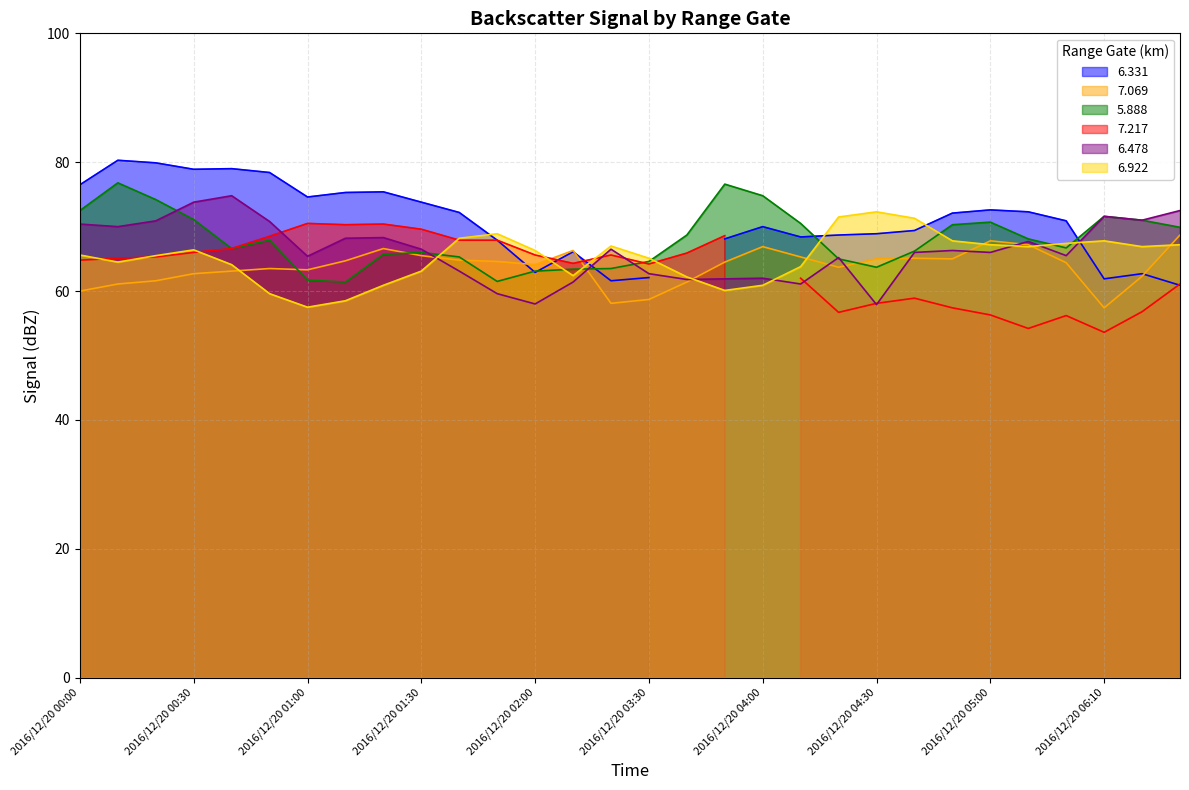

Does the chart display data point markers on the line(s)?

No